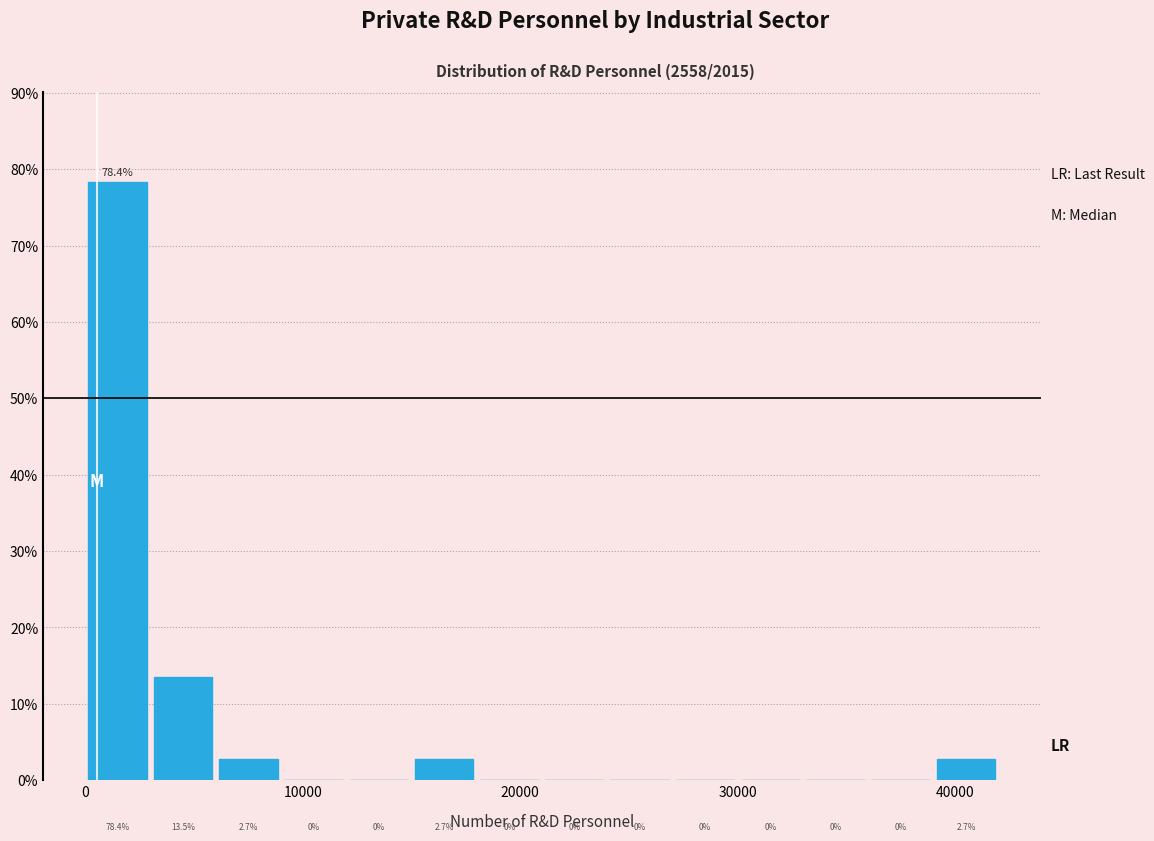

Around what value on the x-axis is the tallest bar? Give the approximate position of its centre, as read against the axis.

2000